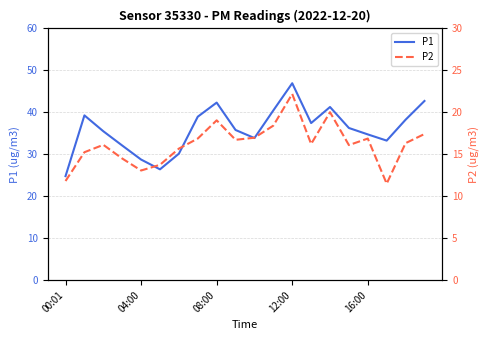

True or false: P2 has more than 2 points higher than both neighbors.

True